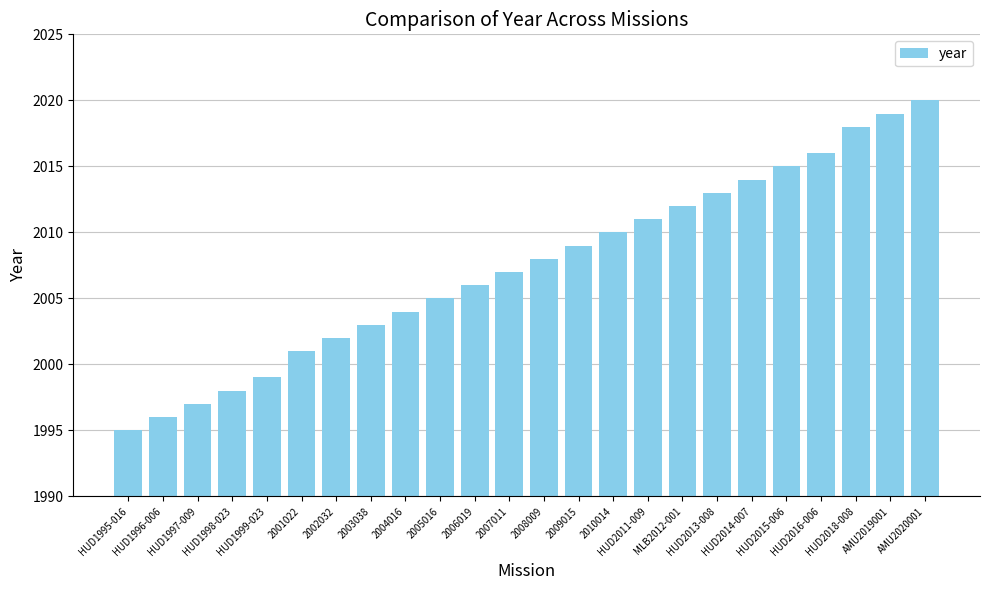

At which category does the chart reach its minimum across all series?

HUD1995-016